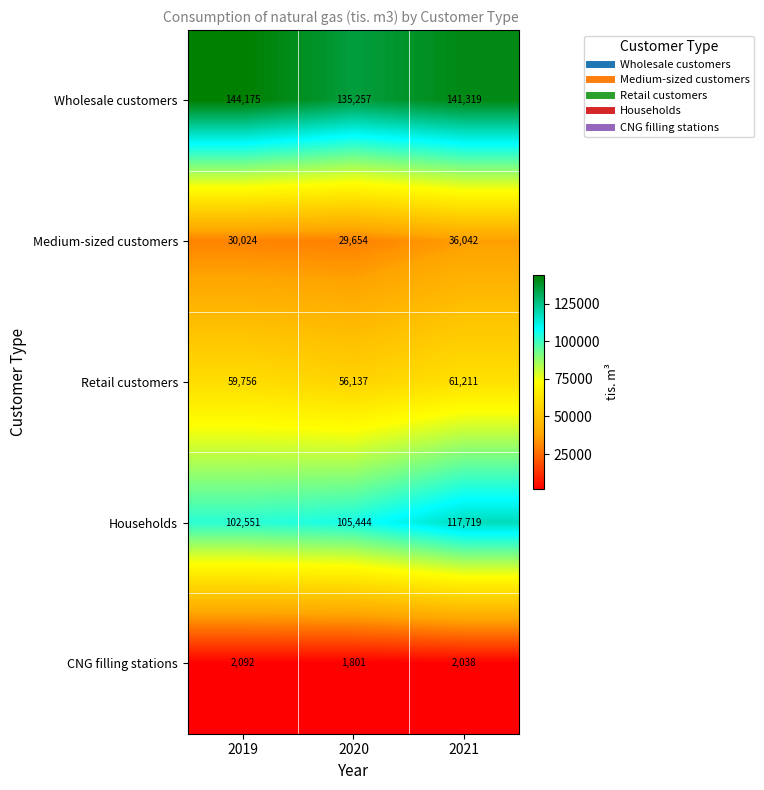

List the series in order of their overall mean, highest first.

Wholesale customers, Households, Retail customers, Medium-sized customers, CNG filling stations